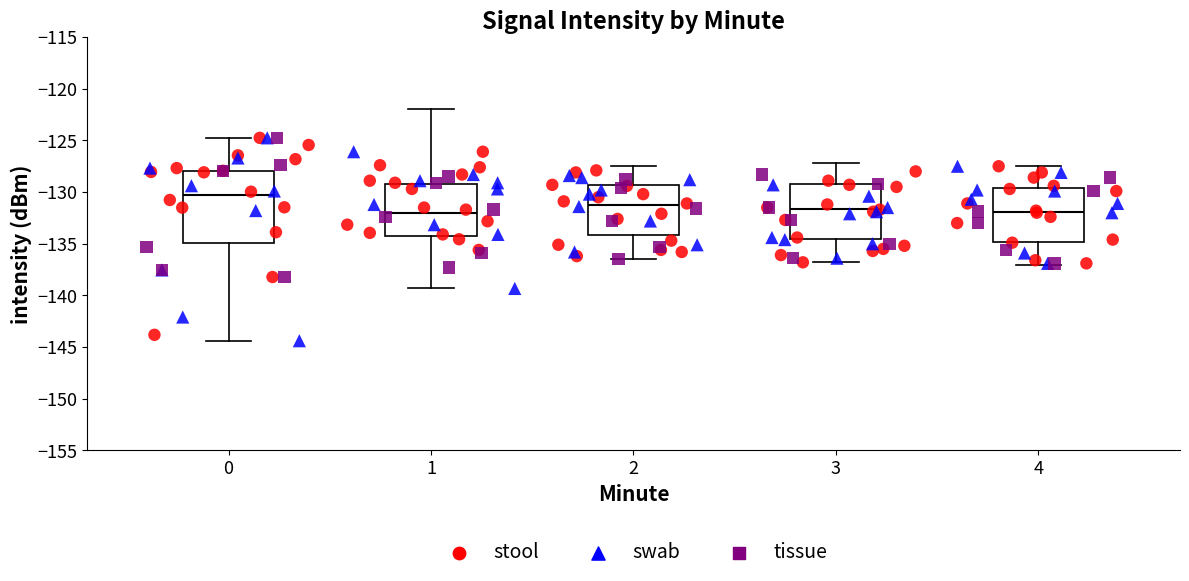

Where does the median line of the box at x = 0 sit on the y-axis? The values are not printed on the chart, so give them approximately, as read against the axis.

-130.5